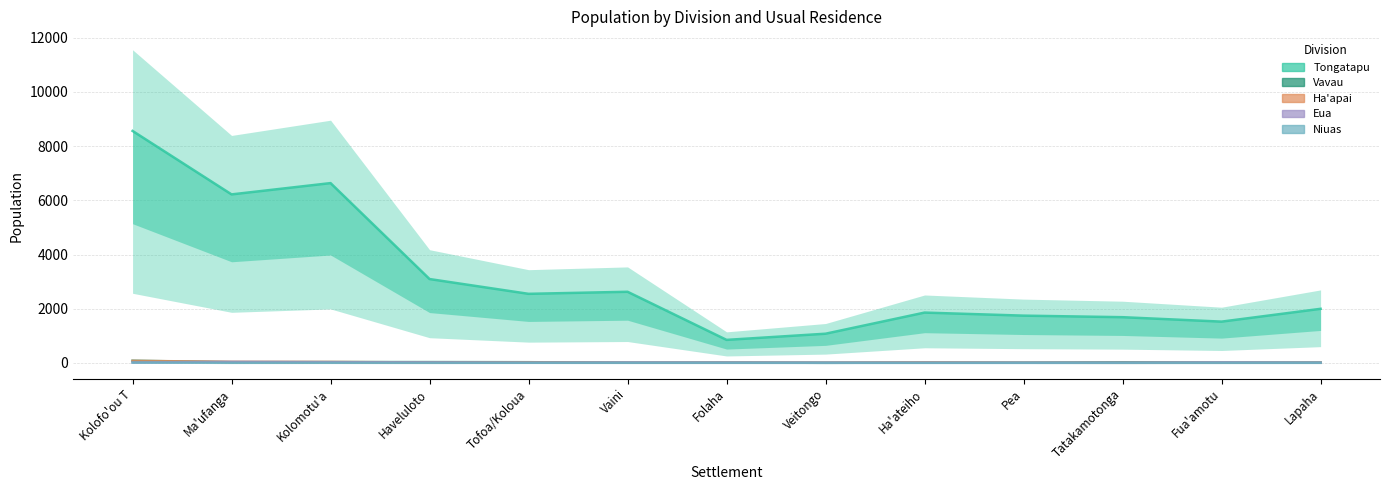

Which category has the lowest value in the Niuas series?

Haveluloto